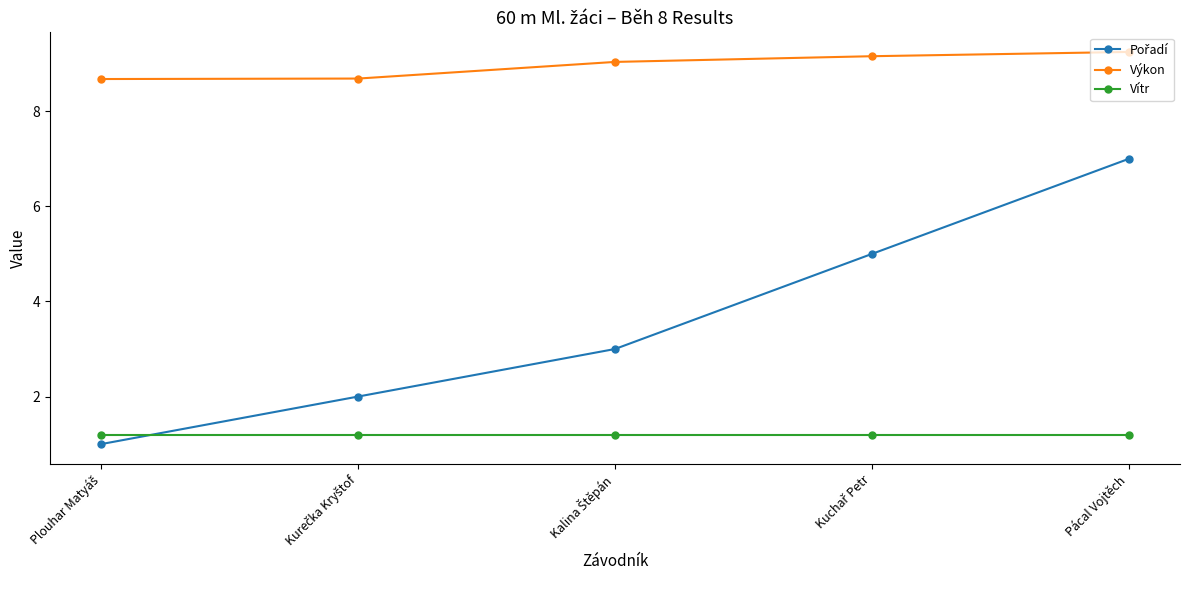

What is the highest value of the Vítr series?

1.2